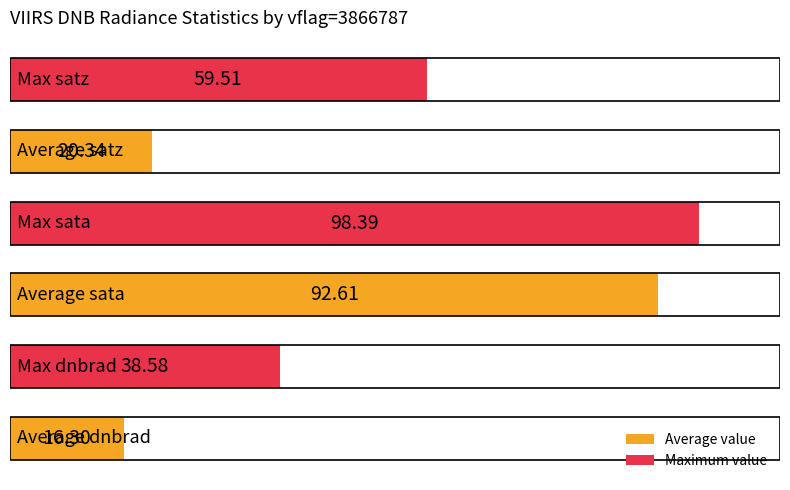

What is the difference between the maximum and minimum values?

82.1